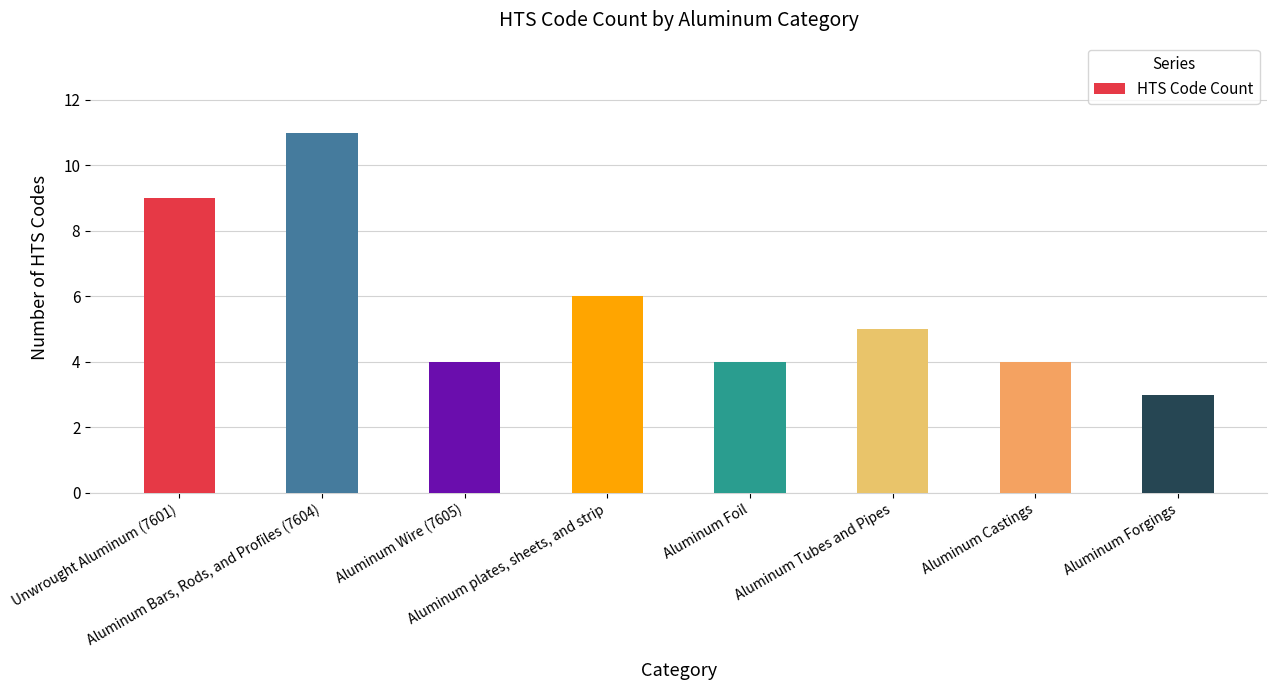

Reading right to left, extract all data points from this chart.

Aluminum Forgings=3	Aluminum Castings=4	Aluminum Tubes and Pipes=5	Aluminum Foil=4	Aluminum plates, sheets, and strip=6	Aluminum Wire (7605)=4	Aluminum Bars, Rods, and Profiles (7604)=11	Unwrought Aluminum (7601)=9